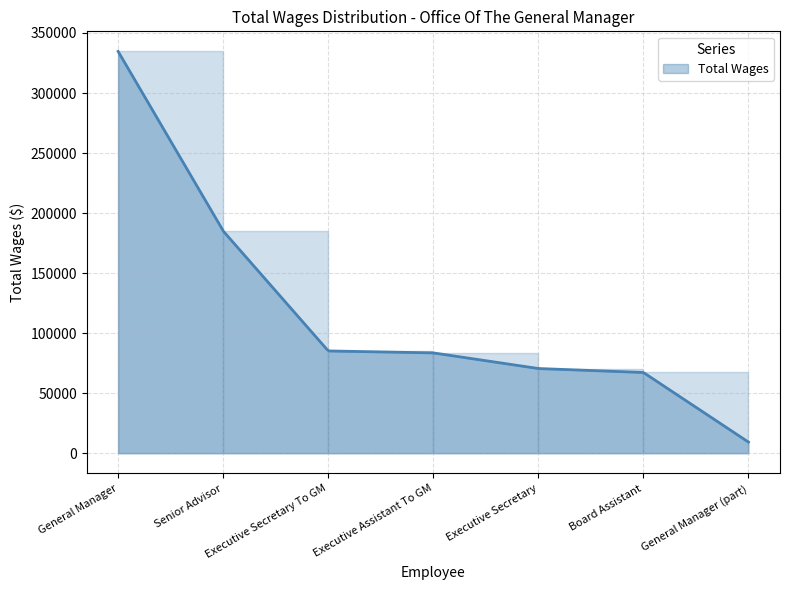

What is the difference between the maximum and minimum values?

325286.8